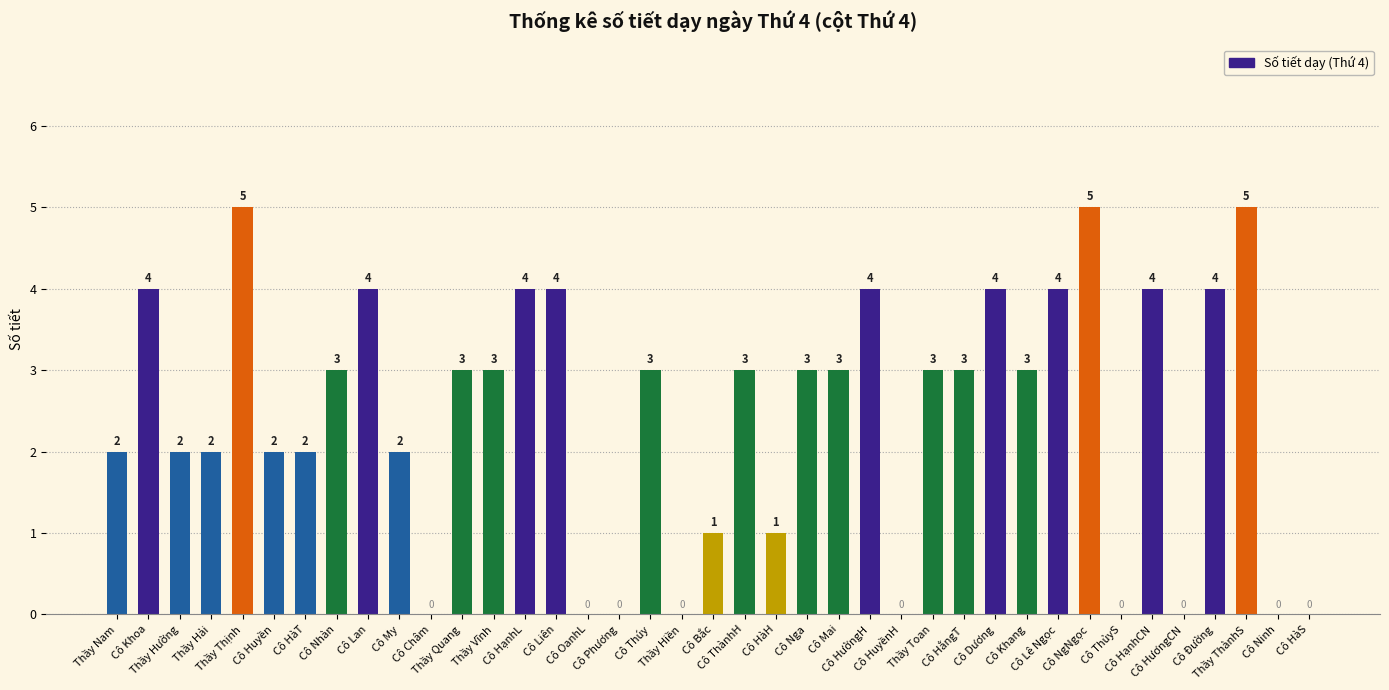

What is the sum of all values?

95